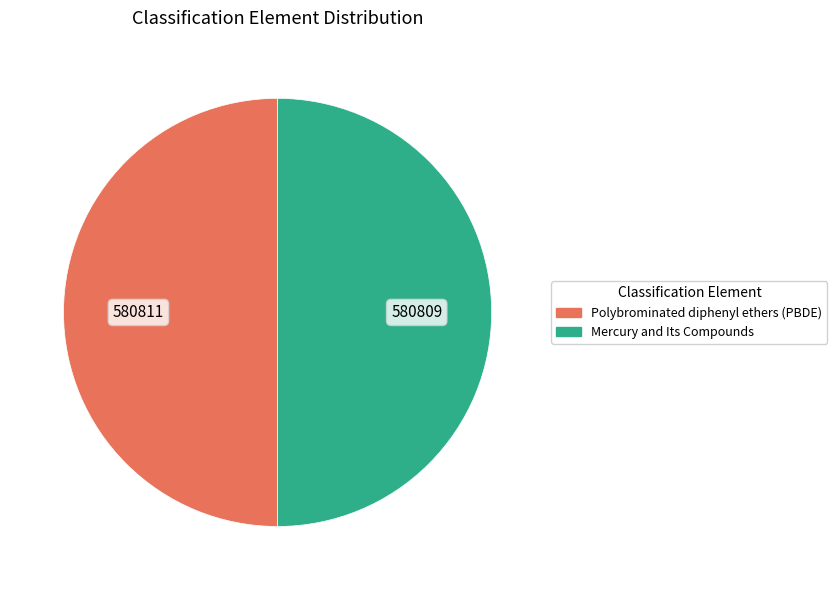

What is the ratio of the value at Mercury and Its Compounds to the value at Polybrominated diphenyl ethers (PBDE)?

1.0